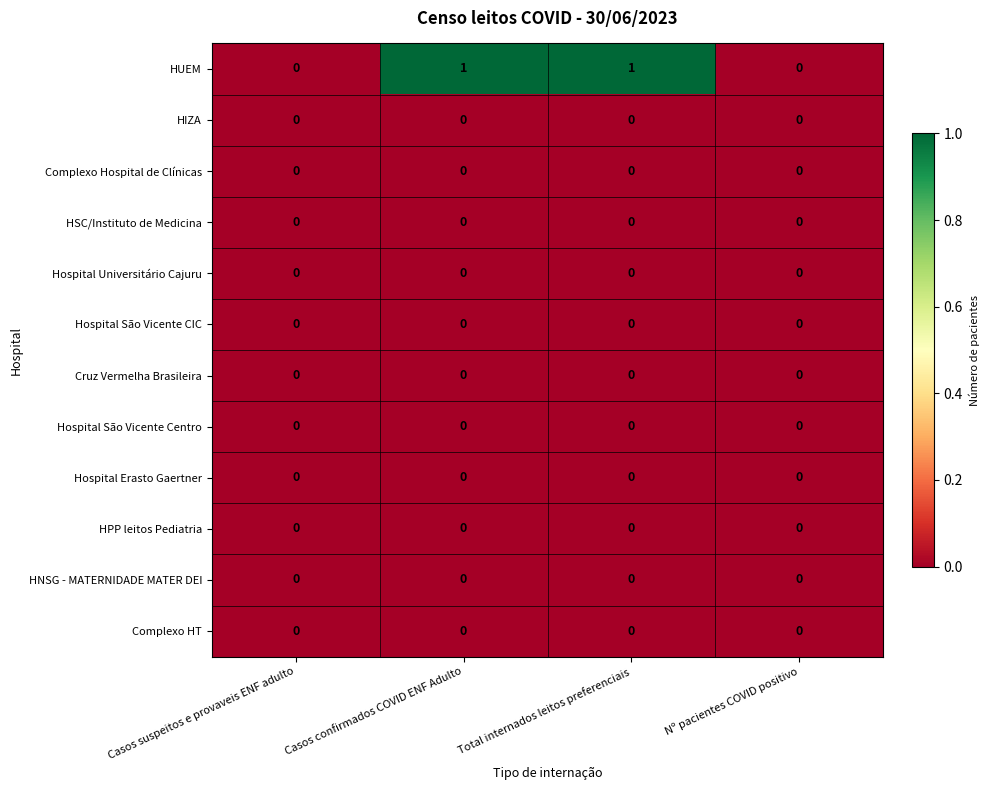

How many series are shown in this chart?

12